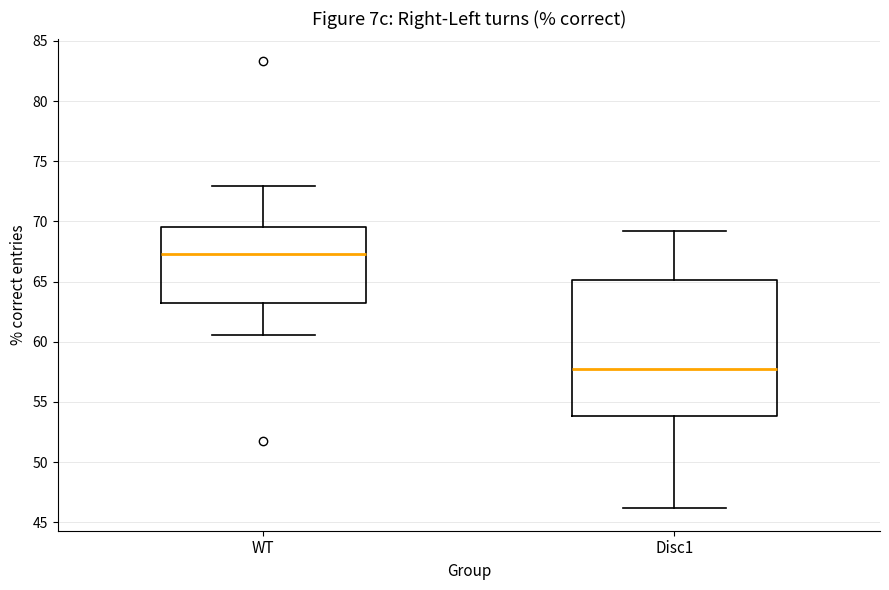

Reading left to right, transcribe this box plot: for each box, give where its median line is, the range the box spans, and where its two whiskers end, as read against the y-axis. The values are not printed on the chart, so give them approximately, as read against the axis.

WT: median 67.5, box 63.0 to 69.5, whiskers 60.5 to 73.0
Disc1: median 57.5, box 54.0 to 65.0, whiskers 46.0 to 69.0